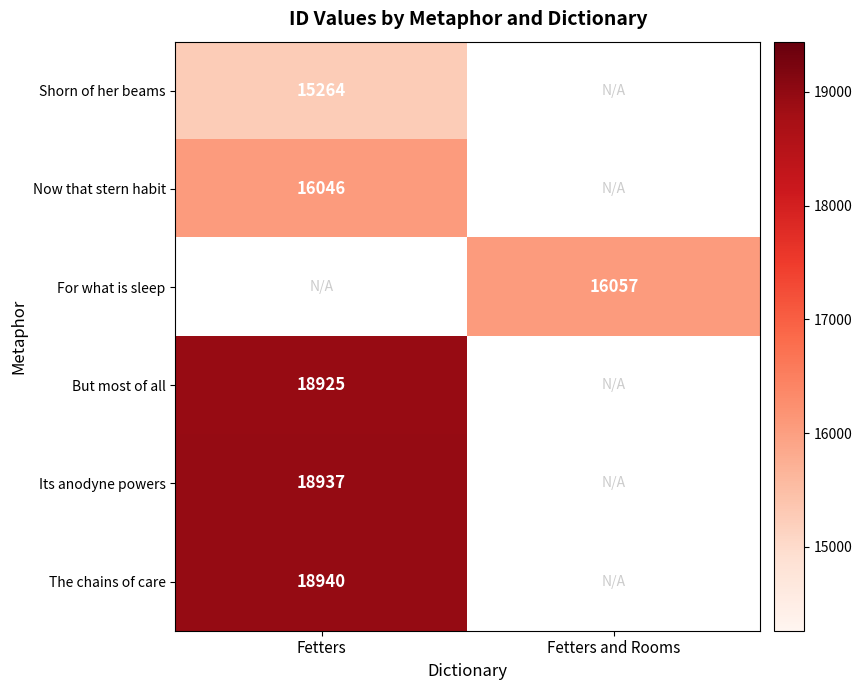

The value of Shorn of her beams at Fetters is 22249.7. True or false?

False